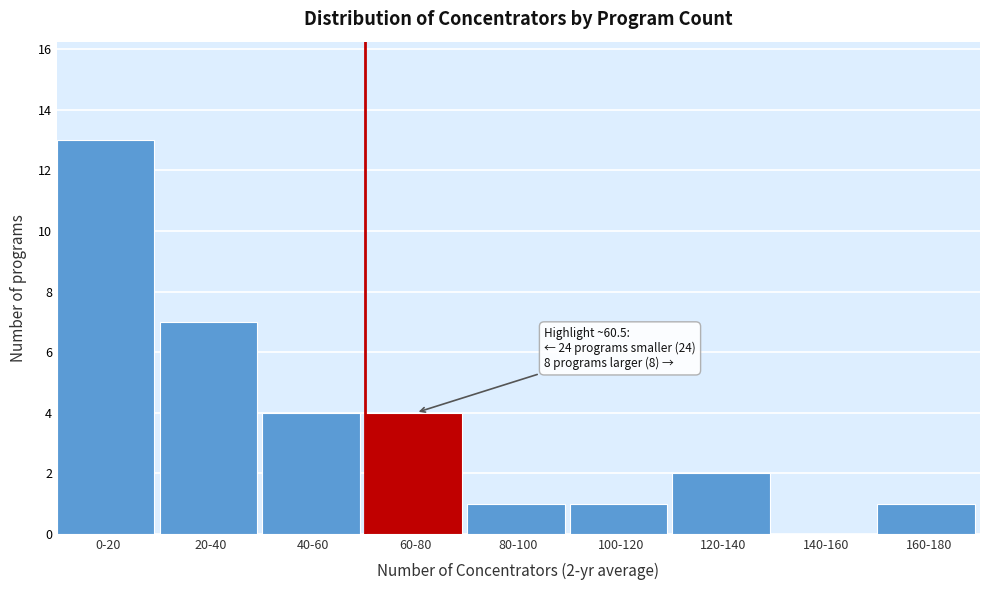

Reading left to right, extract all data points from this chart.

0-20=13	20-40=7	40-60=4	60-80=4	80-100=1	100-120=1	120-140=2	140-160=0	160-180=1